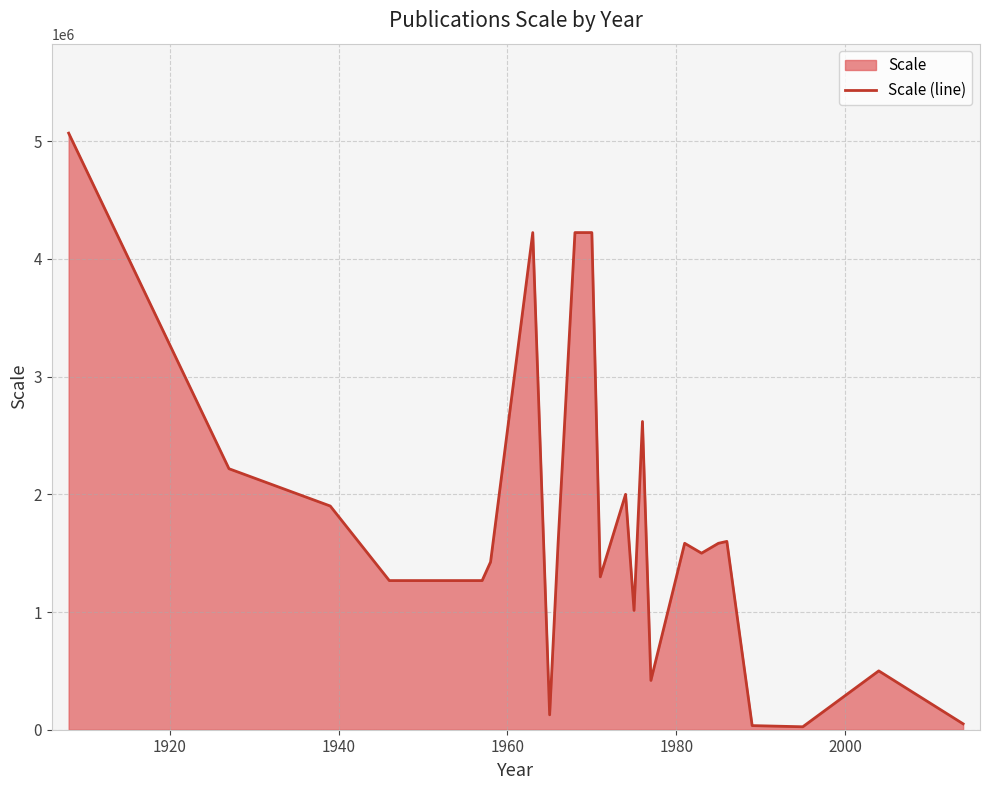

What is the difference between the maximum and minimum values?

5043737.5